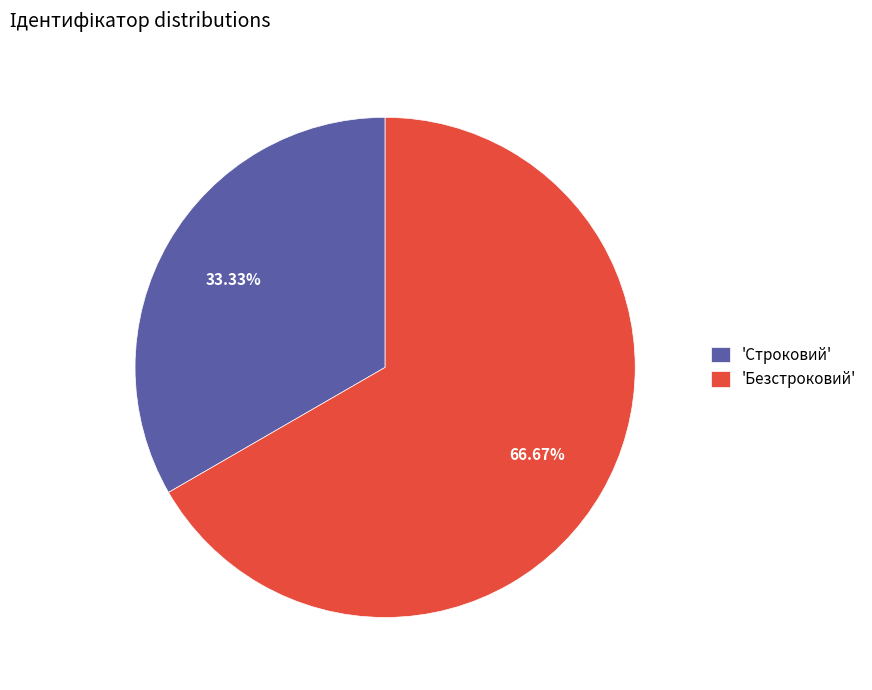

How many segments does this pie chart have?

2